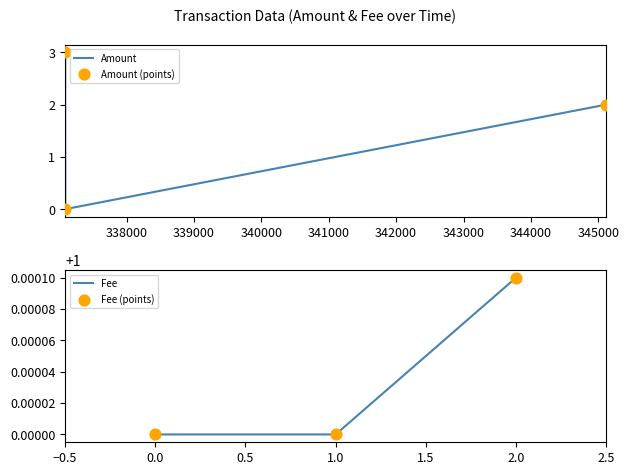

What are all the series names shown in the legend?

Amount, Amount (points), Fee, Fee (points)